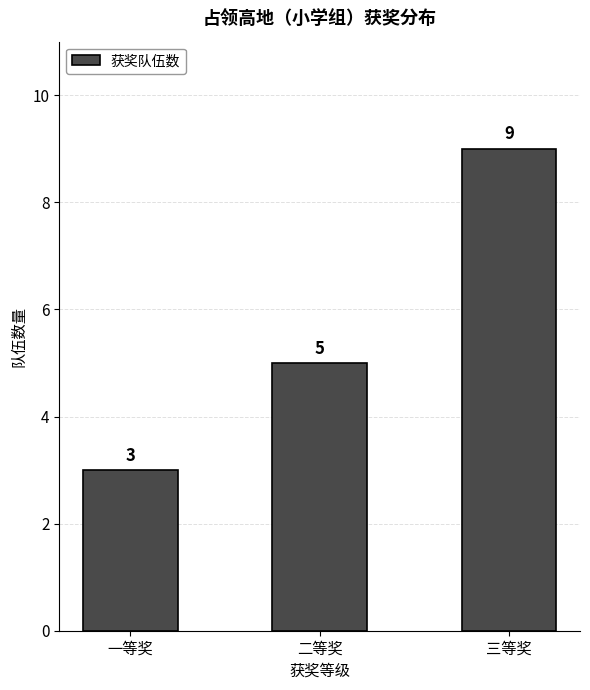

Reading right to left, extract all data points from this chart.

三等奖=9	二等奖=5	一等奖=3